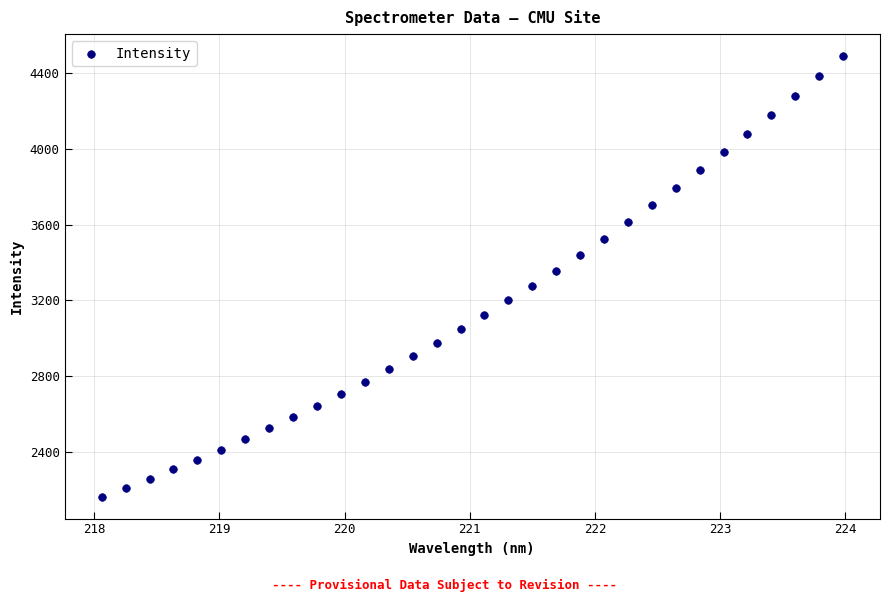

What is the range of X values (max minus min)?

5.9